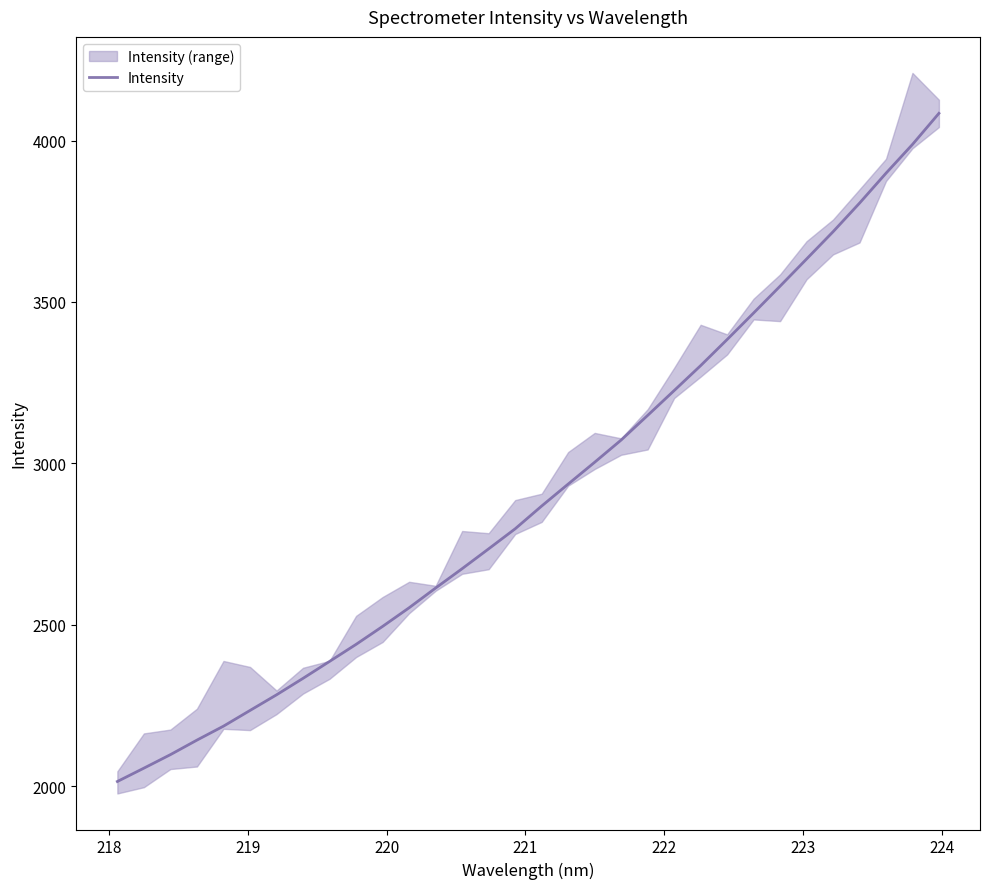

What is the minimum value for Intensity?

2014.2